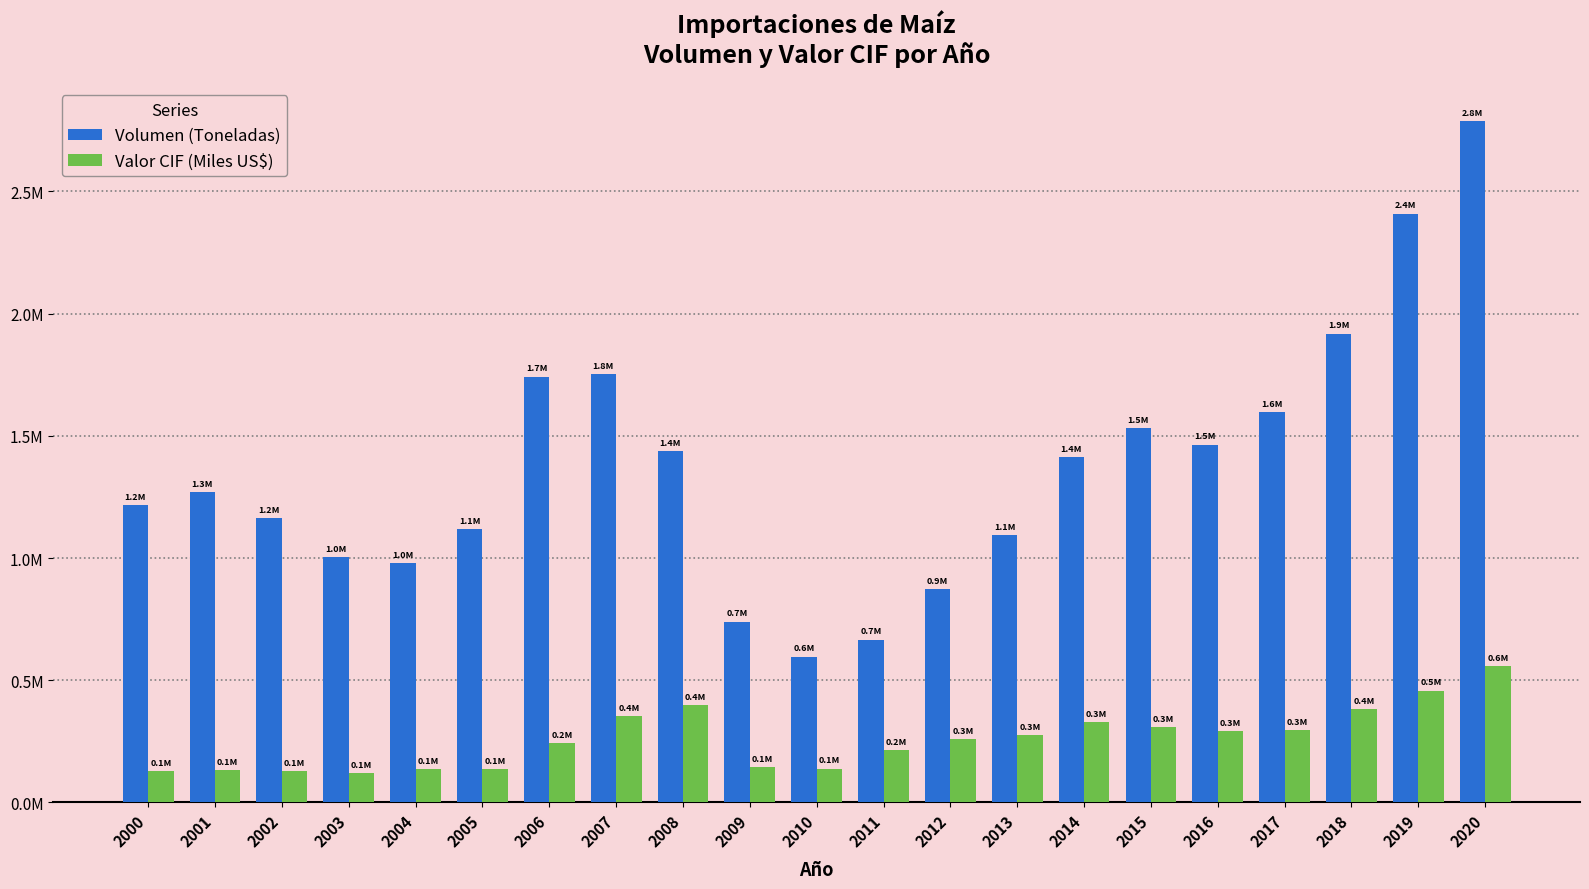

What are all the series names shown in the legend?

Volumen (Toneladas), Valor CIF (Miles US$)